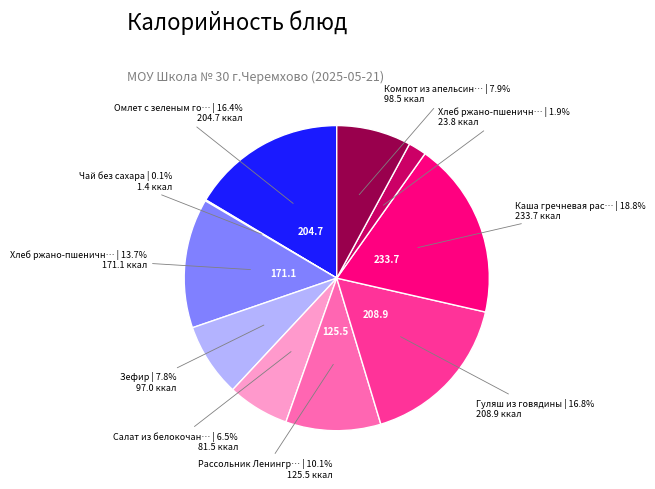

Is there a majority slice in this chart?

No